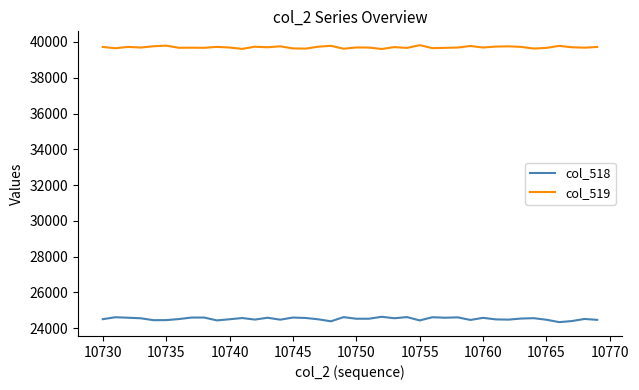

What is the highest value of the col_519 series?

39821